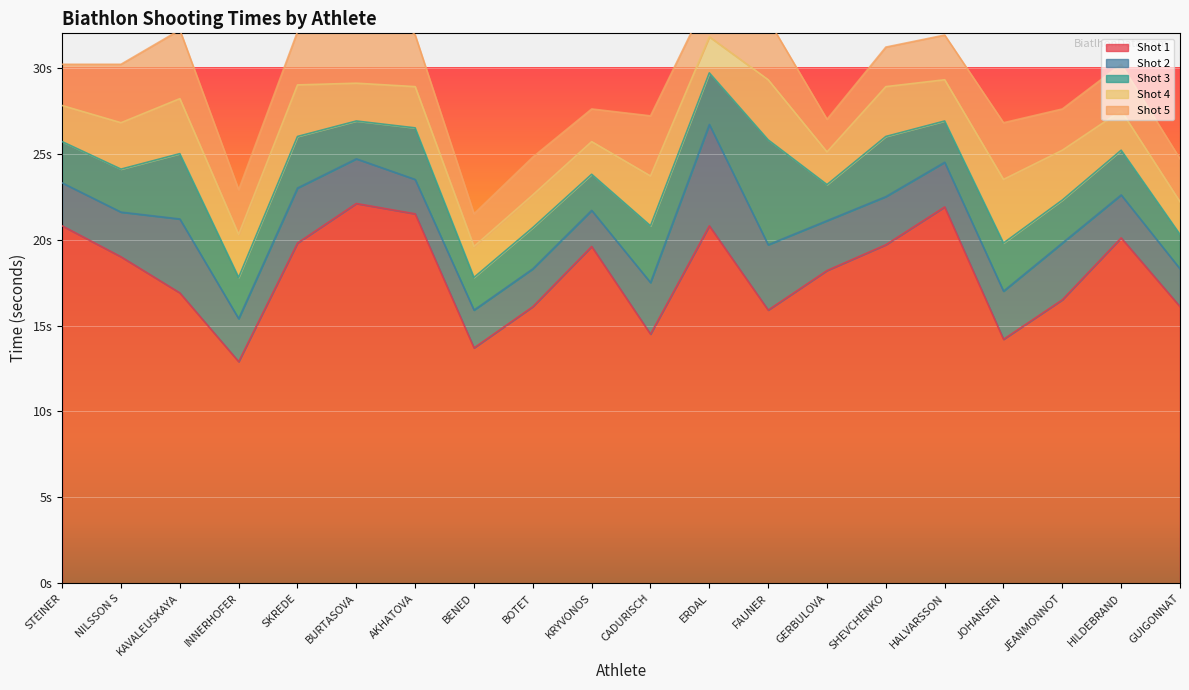

Which series changed the most between BOTET and GERBULOVA?

Shot 1